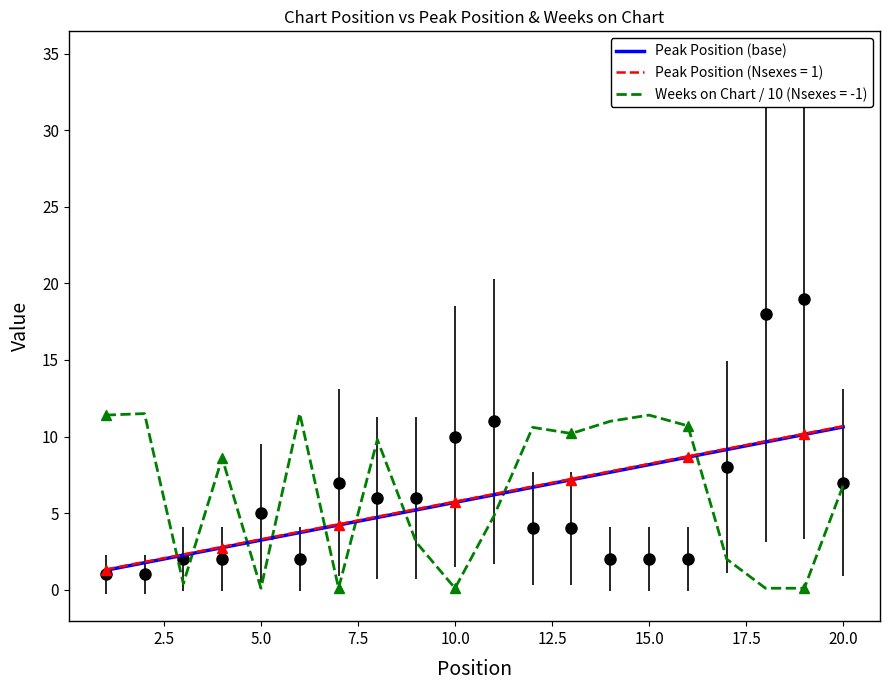

List the series in order of their overall mean, lowest first.

Peak Position, Weeks on Chart